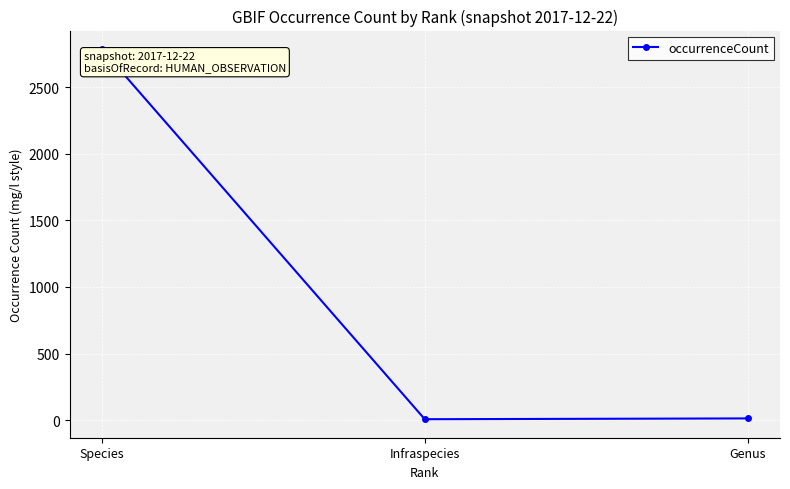

What is the ratio of the value at Infraspecies to the value at Genus?

0.5